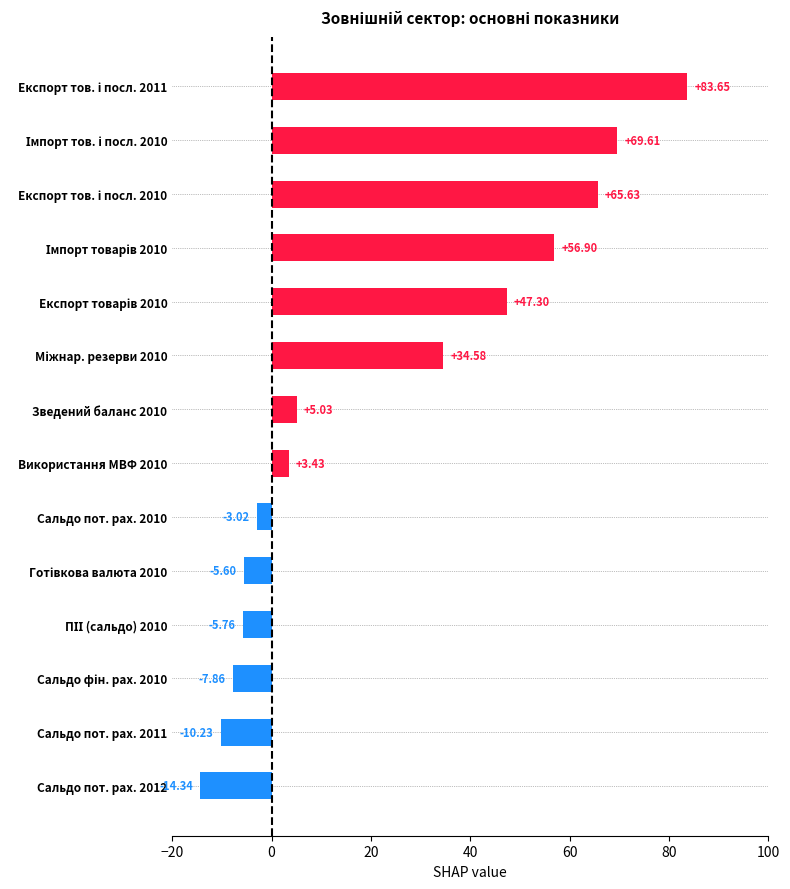

What is the sum of all values?

319.3